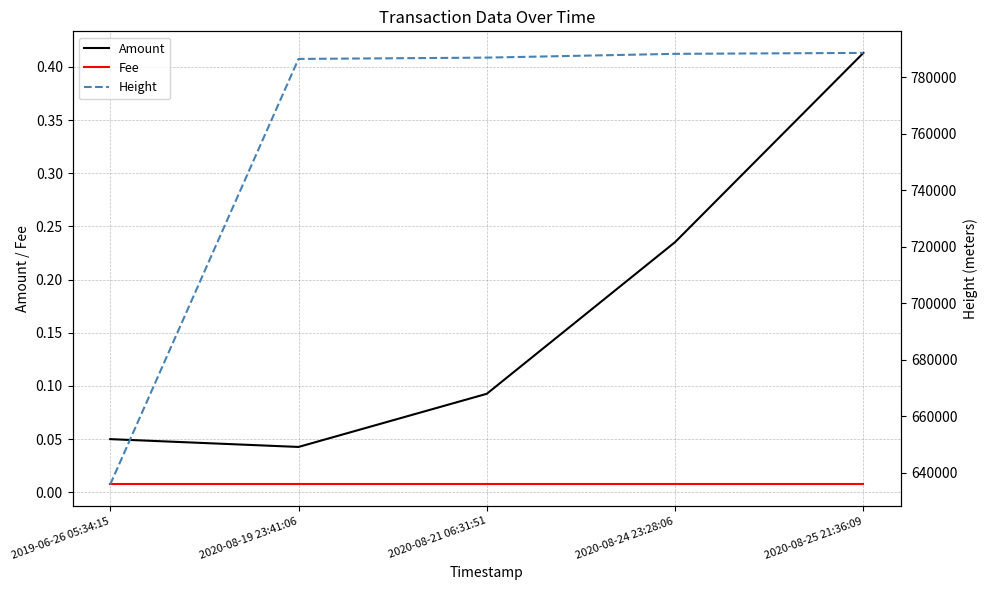

What is the difference between the Height values at 2019-06-26 05:34:15 and 2020-08-19 23:41:06?

150539.0